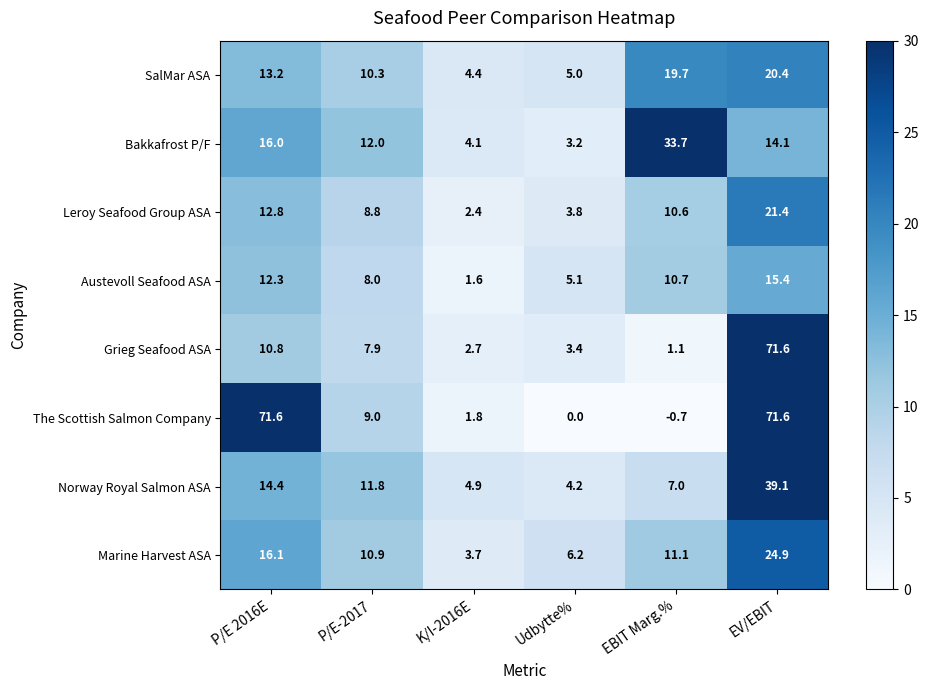

Where does the Norway Royal Salmon ASA series first go above 11?

P/E 2016E